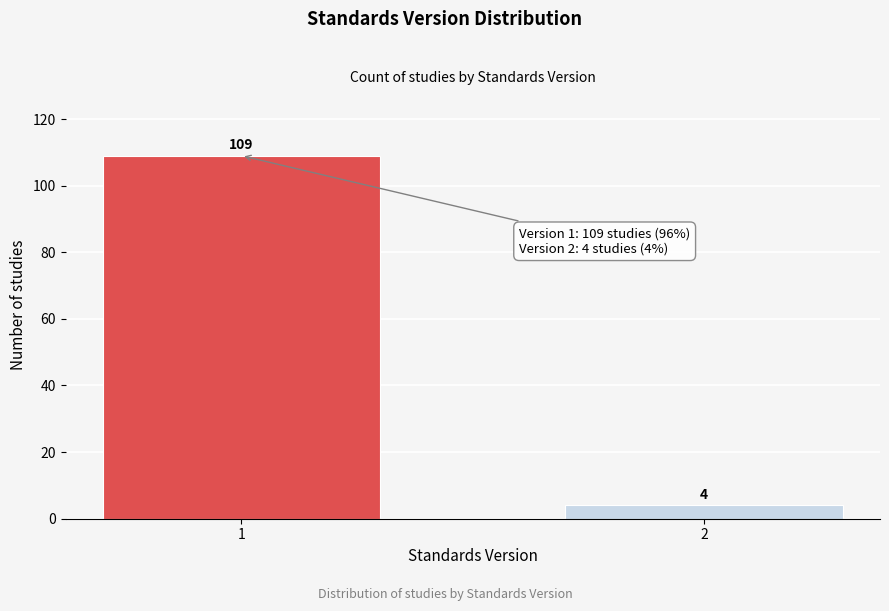

Reading right to left, transcribe all the data shown in this chart.

4	109